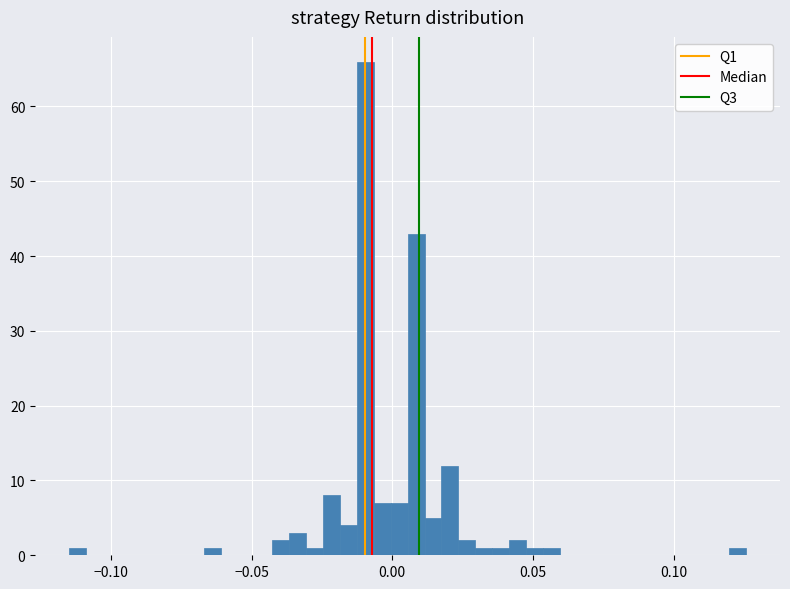

Read against the x-axis, roughly where is the centre of the tallest bar?

-0.010